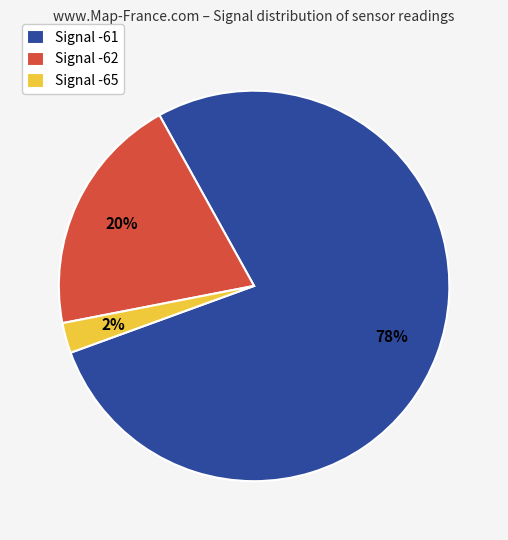

Is the sum of Signal -61 and Signal -62 greater than half?

Yes